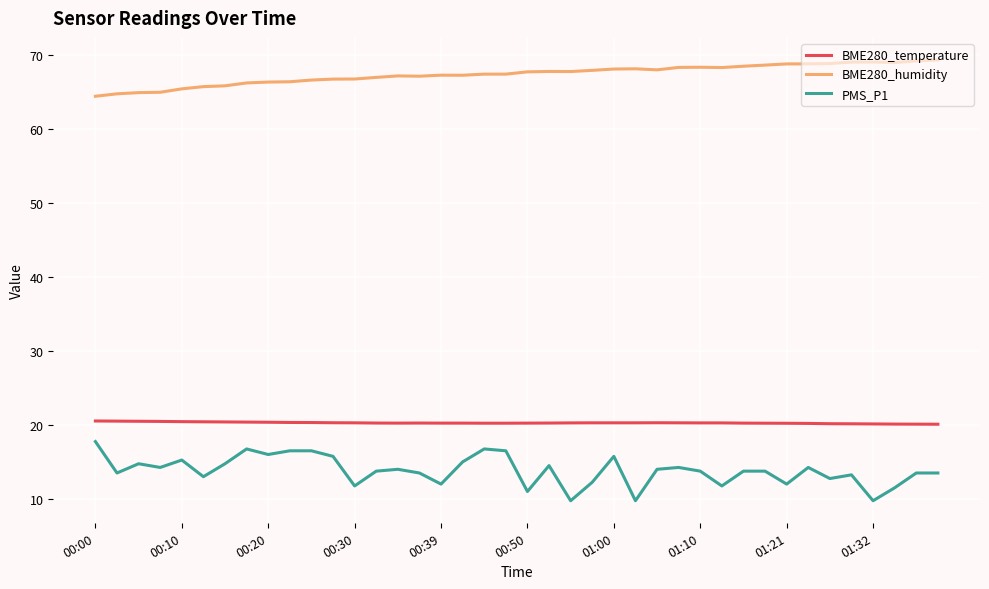

Rank the series by their maximum value, from highest to lowest.

BME280_humidity, BME280_temperature, PMS_P1